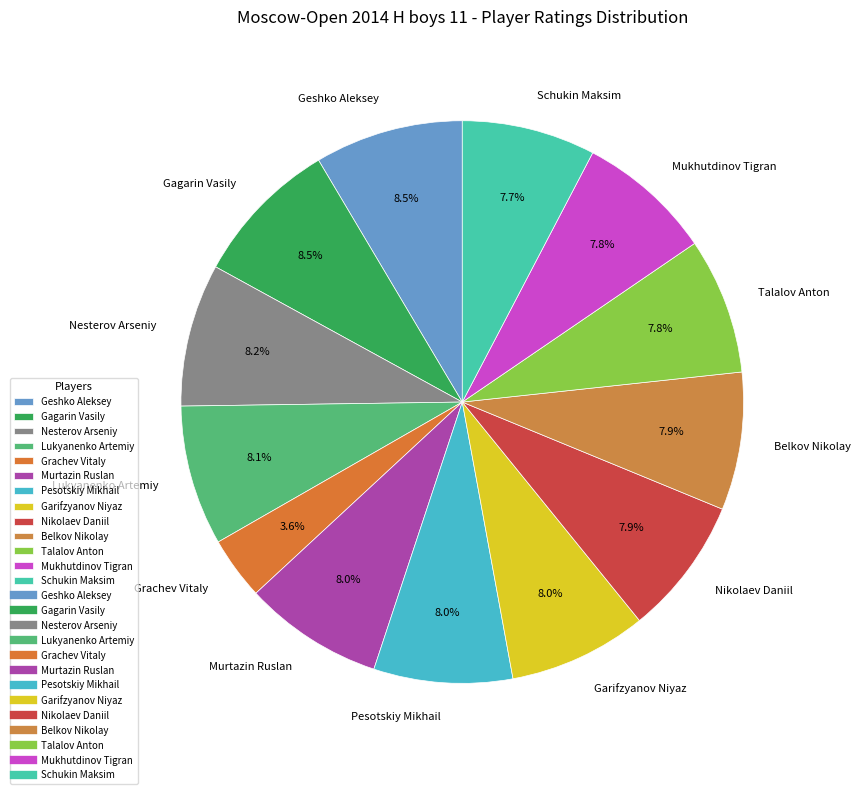

Approximately how many times larger is the value at Schukin Maksim compared to Grachev Vitaly?

2.1